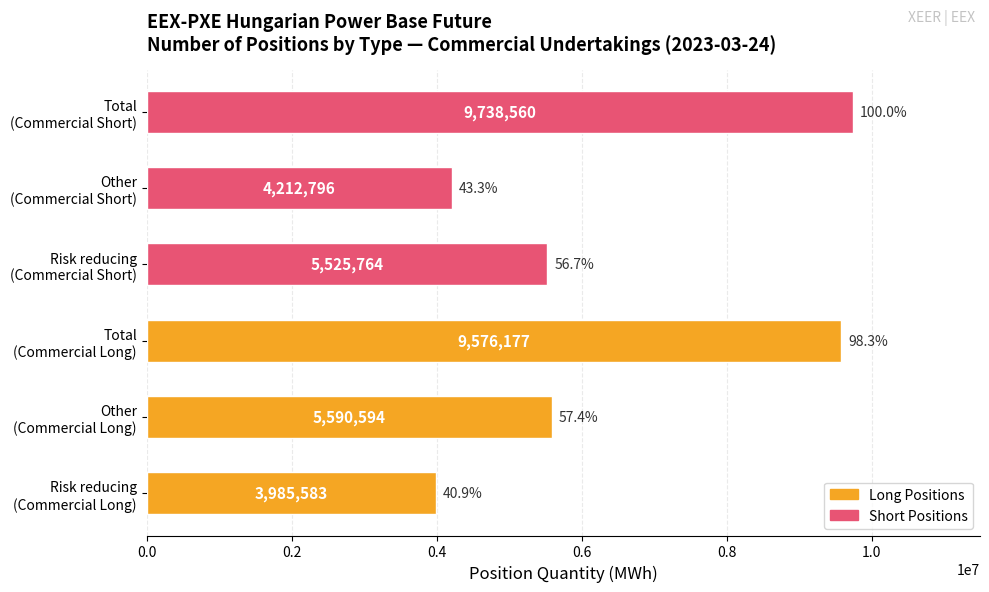

What is the difference between the maximum and minimum values?

5752977